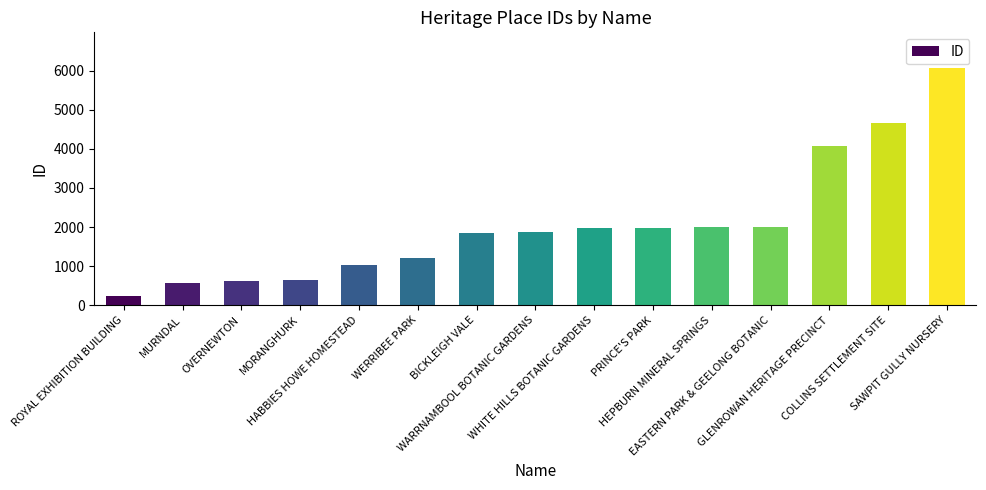

The value at BICKLEIGH VALE is 1856. True or false?

True